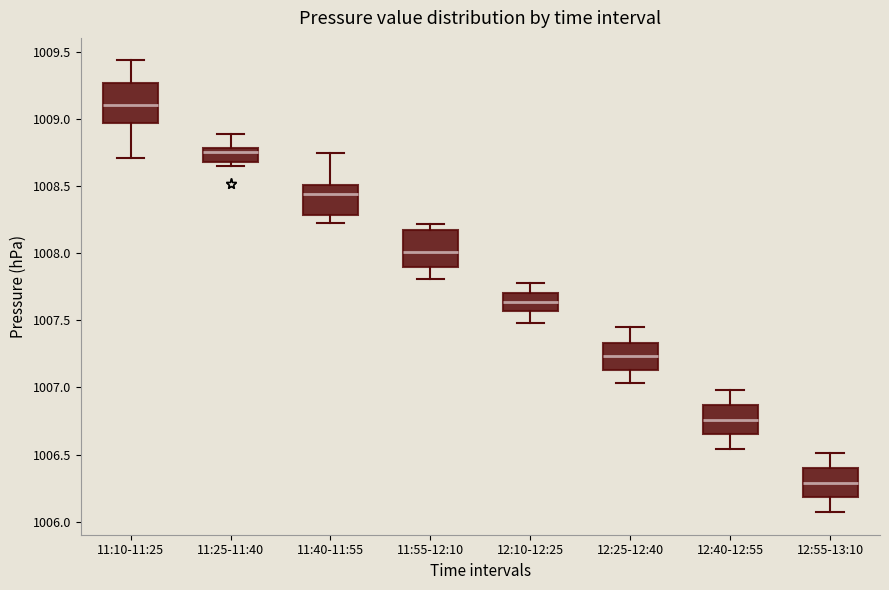

Which box's median line is the lowest?

12:55-13:10